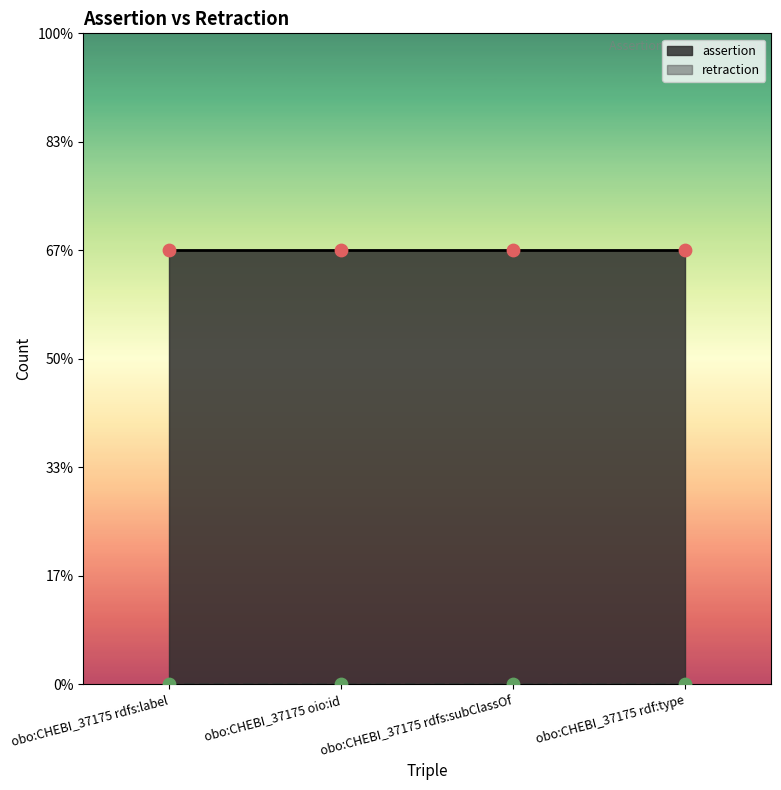

Which series has the largest total across all categories?

assertion